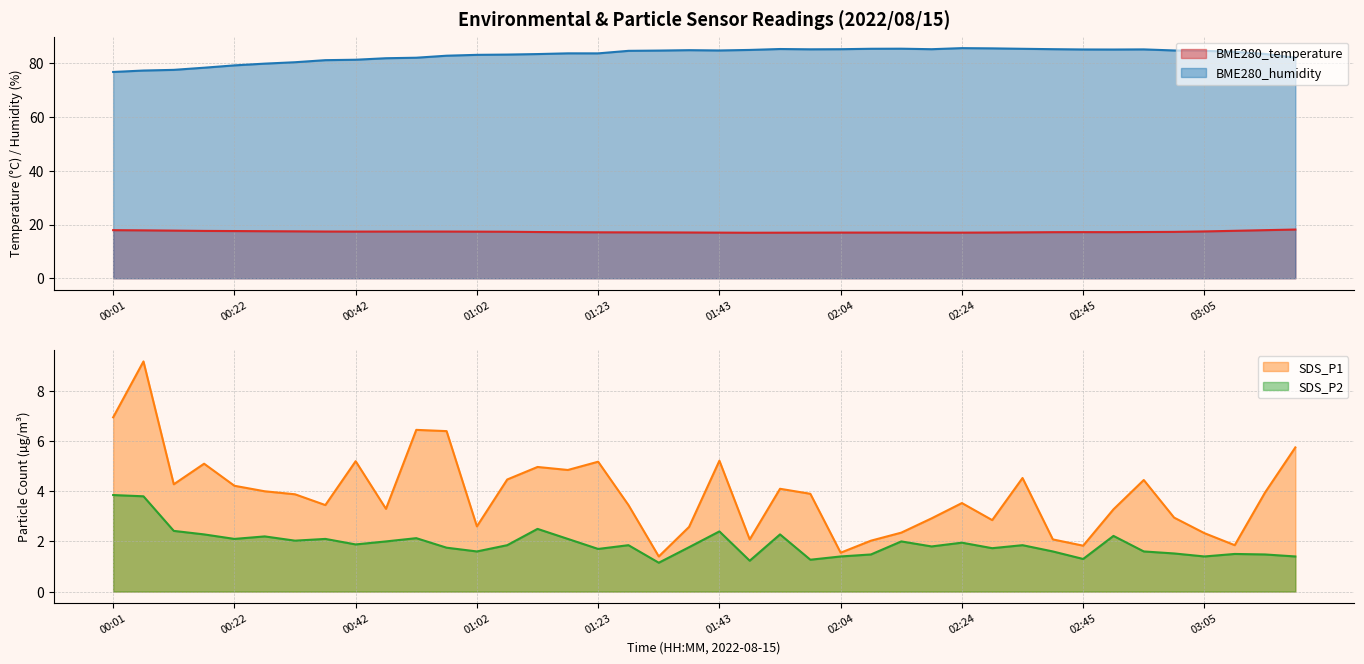

How many interior local peaks does the SDS_P2 series have?

12